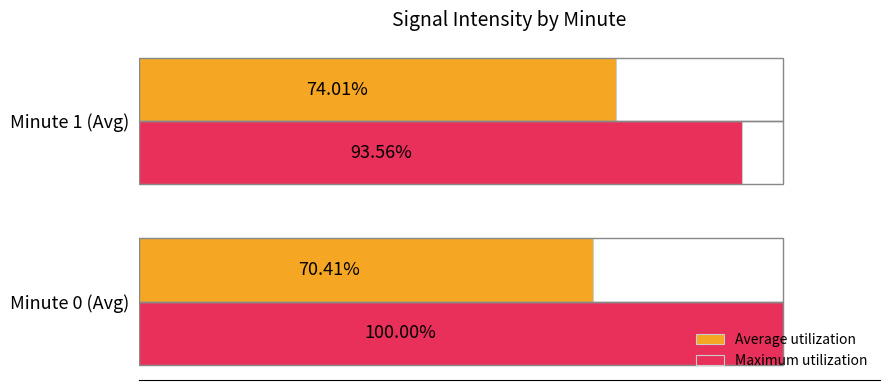

List the labels in order of Maximum utilization value, largest first.

Minute 0 (Avg), Minute 1 (Avg)